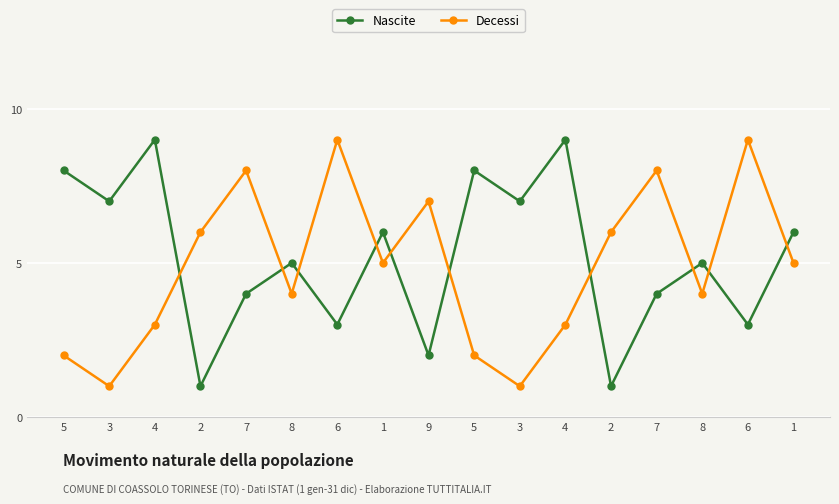

Count the number of data series in this chart.

2